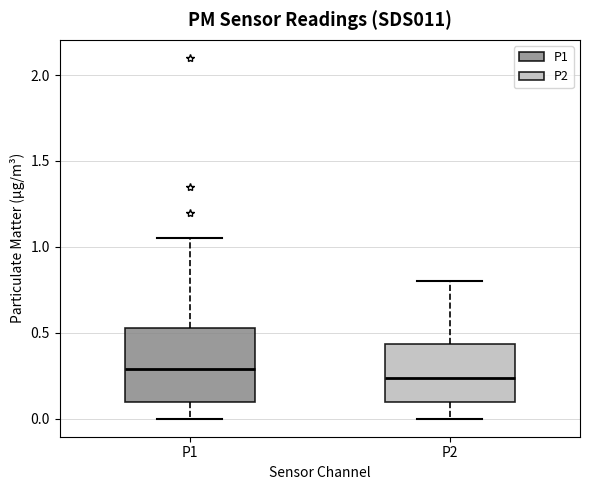

Where does the upper whisker of the box for P2 end on the y-axis? The values are not printed on the chart, so give them approximately, as read against the axis.

0.80